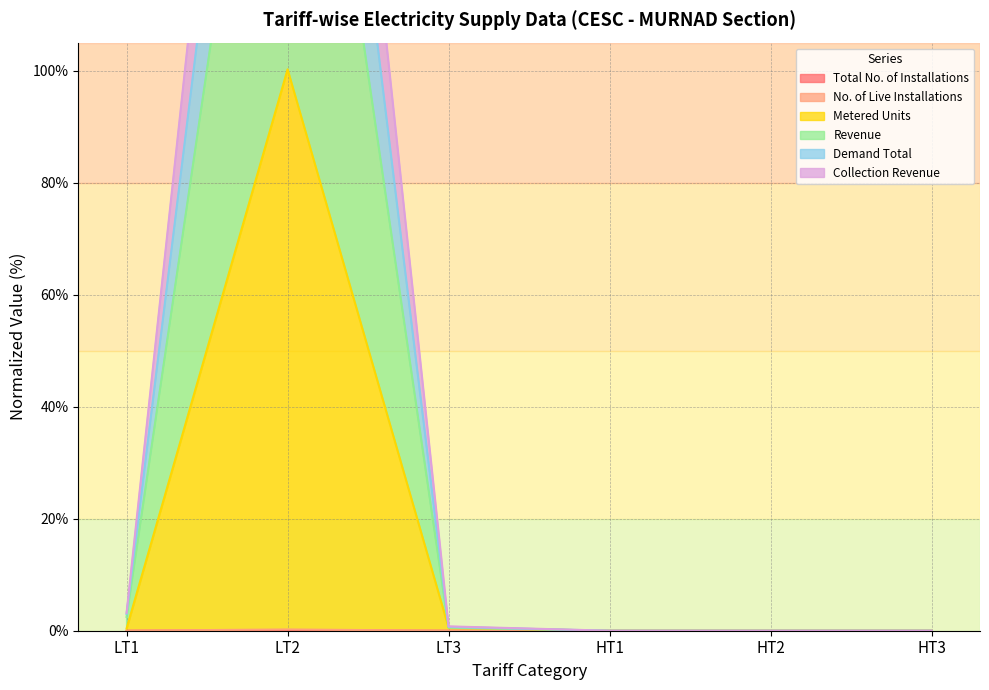

Count the number of data series in this chart.

6